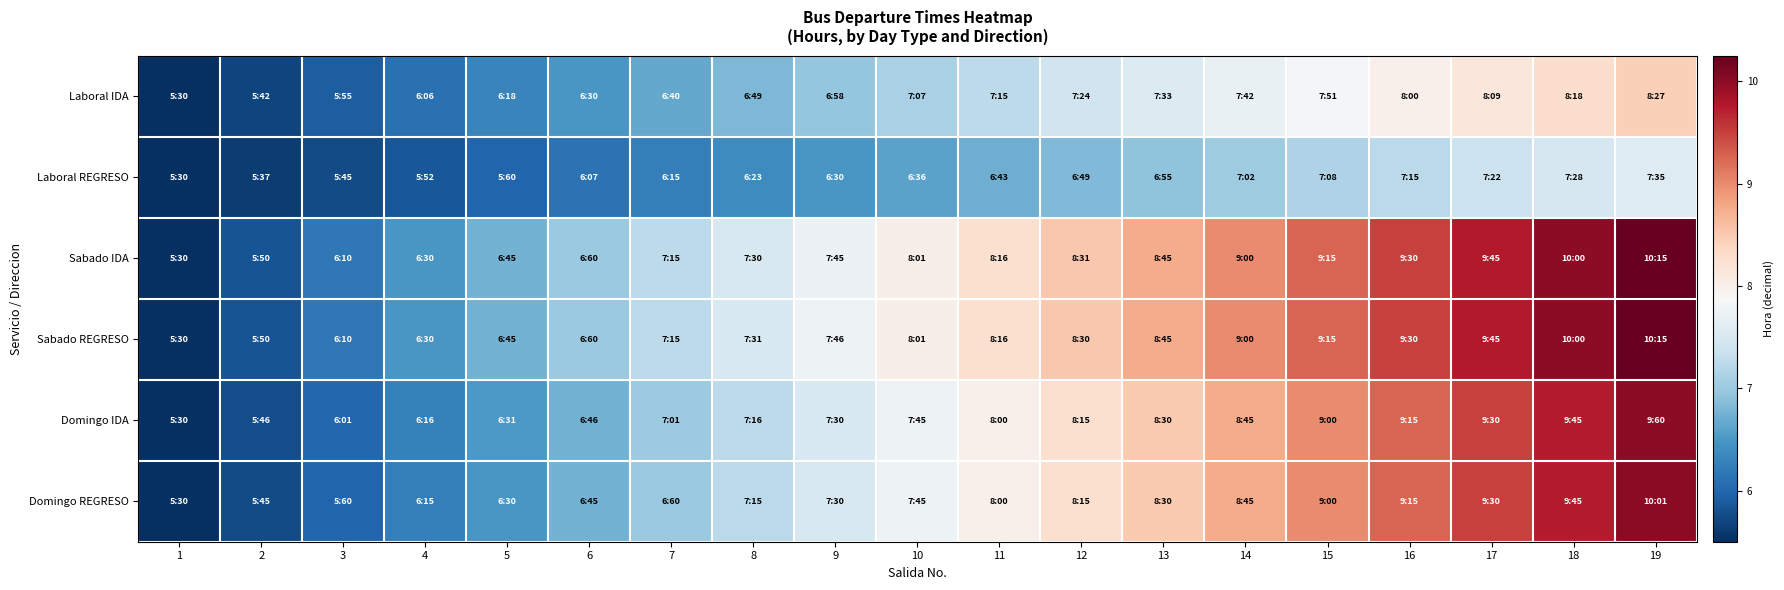

Reading right to left, transcribe all the data shown in this chart.

Laboral IDA: 19=8.4	18=8.3	17=8.1	16=8.0	15=7.9	14=7.7	13=7.6	12=7.4	11=7.3	10=7.1	9=7.0	8=6.8	7=6.7	6=6.5	5=6.3	4=6.1	3=5.9	2=5.7	1=5.5
Laboral REGRESO: 19=7.6	18=7.5	17=7.4	16=7.2	15=7.1	14=7.0	13=6.9	12=6.8	11=6.7	10=6.6	9=6.5	8=6.4	7=6.3	6=6.1	5=6.0	4=5.9	3=5.7	2=5.6	1=5.5
Sabado IDA: 19=10.3	18=10.0	17=9.8	16=9.5	15=9.3	14=9.0	13=8.8	12=8.5	11=8.3	10=8.0	9=7.7	8=7.5	7=7.2	6=7.0	5=6.7	4=6.5	3=6.2	2=5.8	1=5.5
Sabado REGRESO: 19=10.3	18=10.0	17=9.8	16=9.5	15=9.3	14=9.0	13=8.8	12=8.5	11=8.3	10=8.0	9=7.8	8=7.5	7=7.2	6=7.0	5=6.7	4=6.5	3=6.2	2=5.8	1=5.5
Domingo IDA: 19=10.0	18=9.7	17=9.5	16=9.3	15=9.0	14=8.8	13=8.5	12=8.3	11=8.0	10=7.8	9=7.5	8=7.3	7=7.0	6=6.8	5=6.5	4=6.3	3=6.0	2=5.8	1=5.5
Domingo REGRESO: 19=10.0	18=9.7	17=9.5	16=9.3	15=9.0	14=8.8	13=8.5	12=8.3	11=8.0	10=7.8	9=7.5	8=7.2	7=7.0	6=6.7	5=6.5	4=6.2	3=6.0	2=5.7	1=5.5